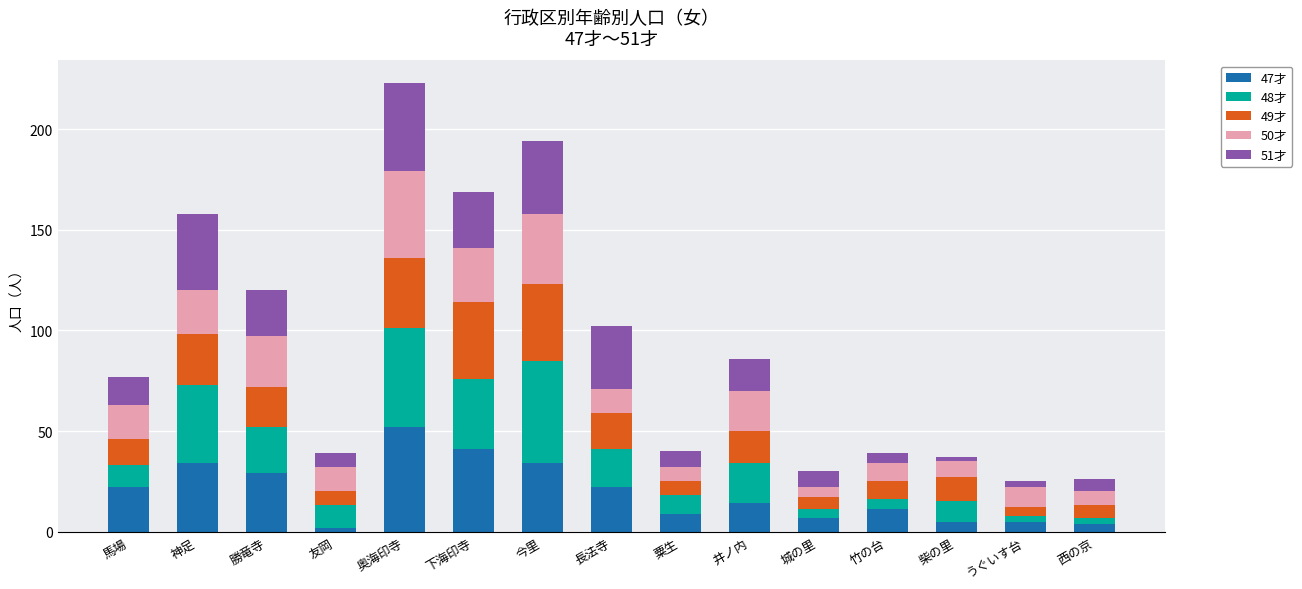

What is the total value across all series at 馬場?

77